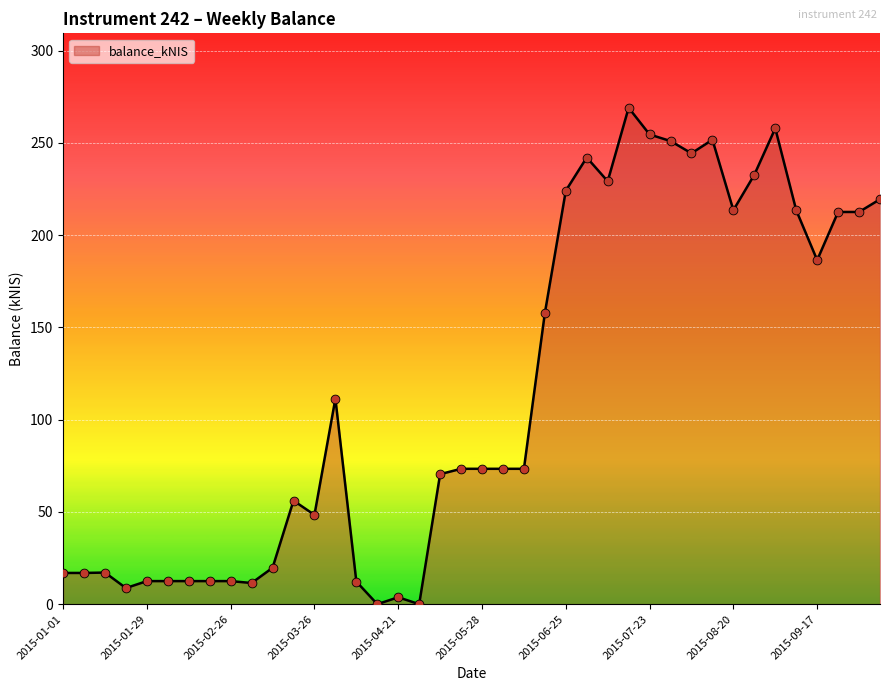

What is the greatest value displayed?

269.0